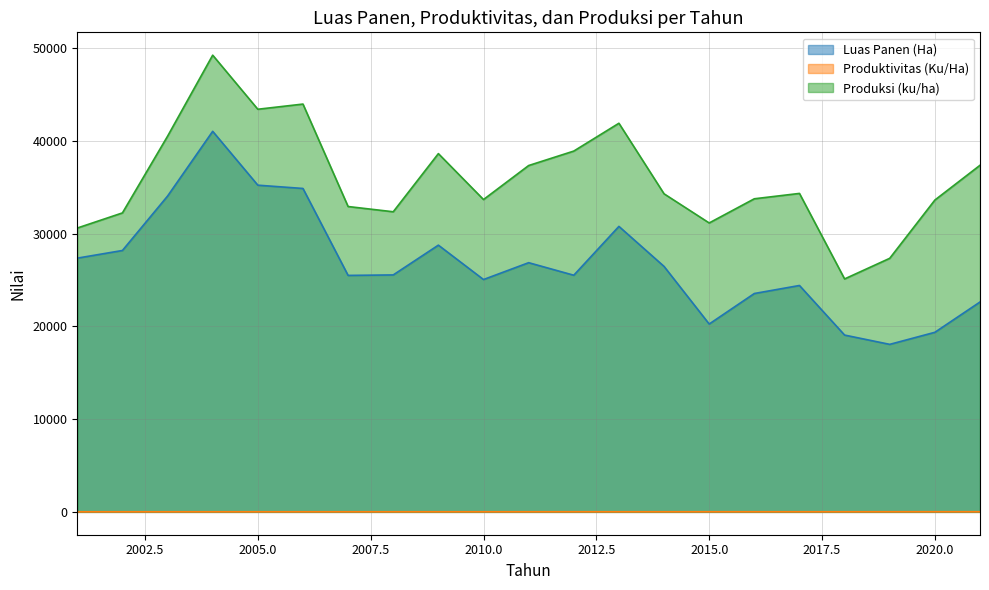

How many values in the Luas Panen (Ha) series exceed 25541?

10